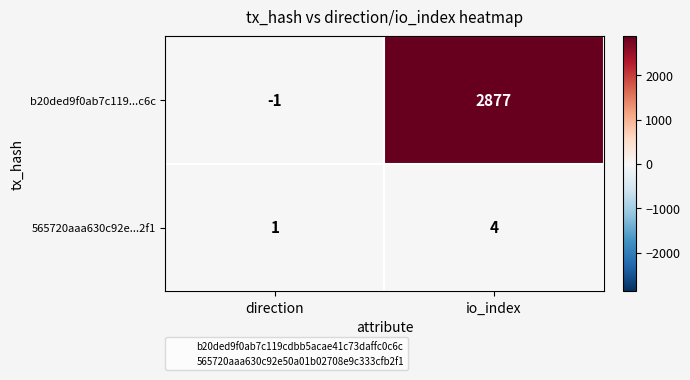

What is the difference between the highest and lowest values at direction?

2